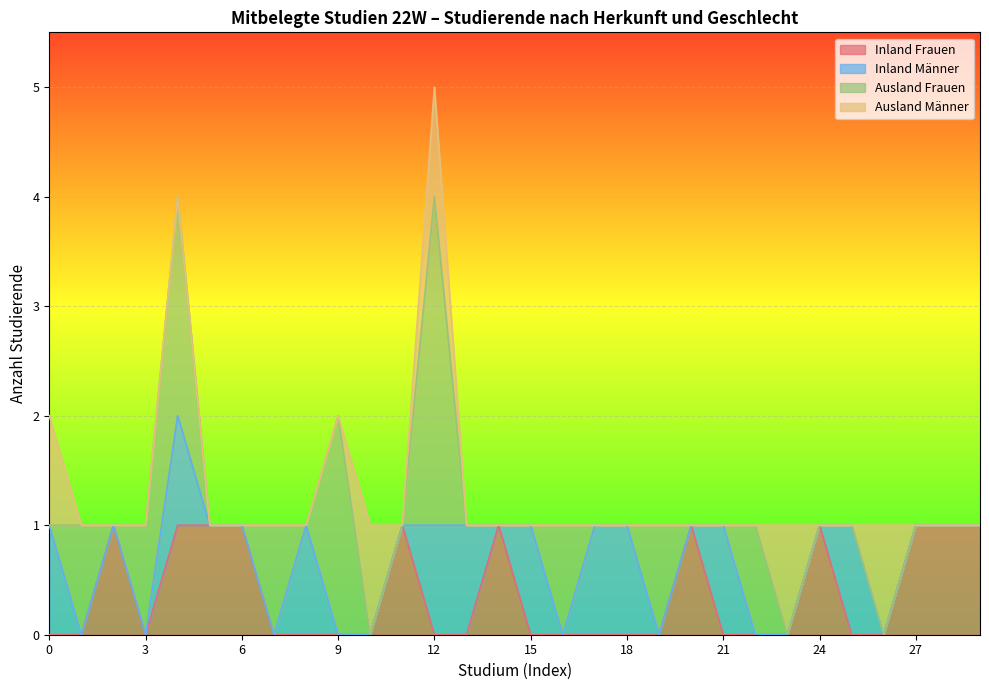

Is it true that Ausland Männer equals 0 at 3?

True